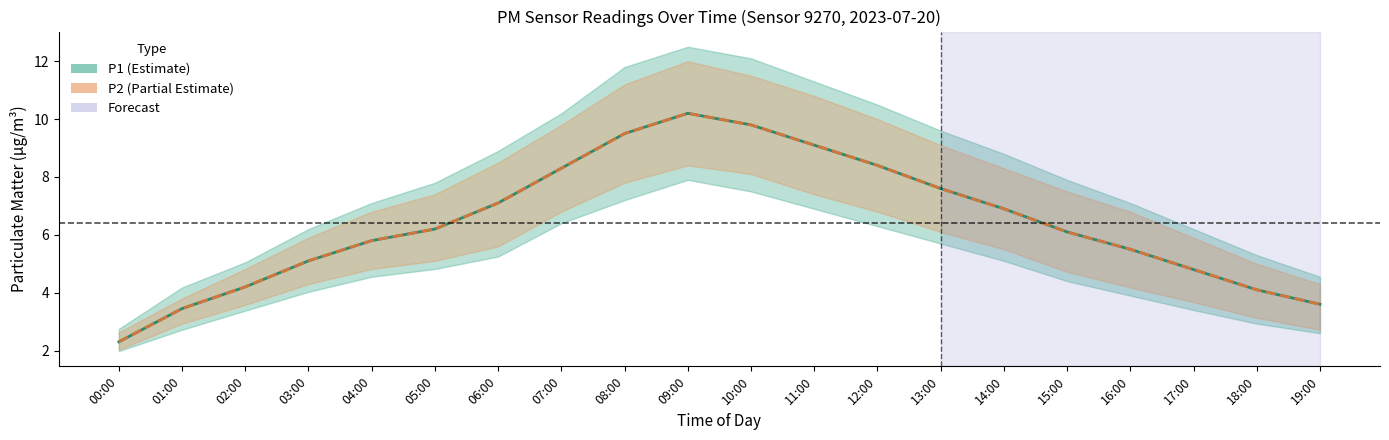

True or false: P2 and P1 cross at least once.

False